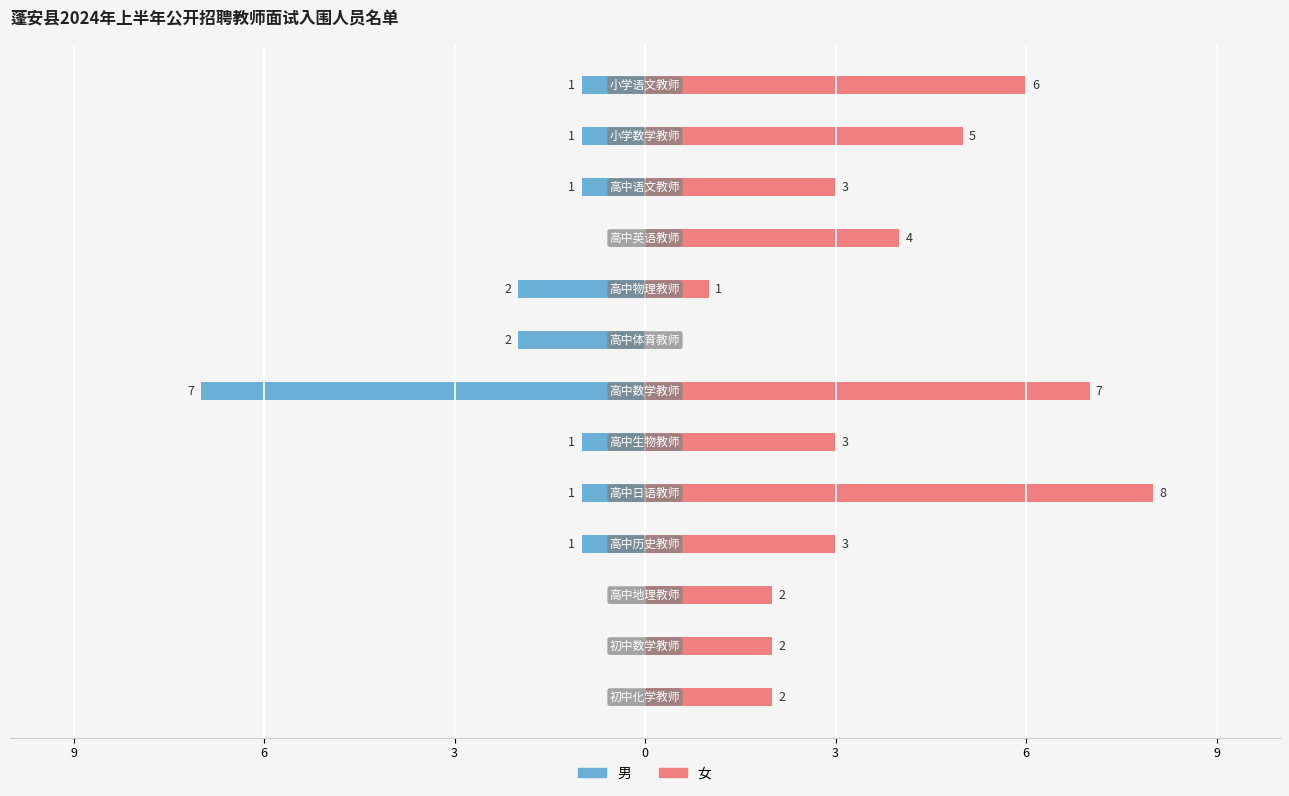

Rank the series by their maximum value, from highest to lowest.

女, 男